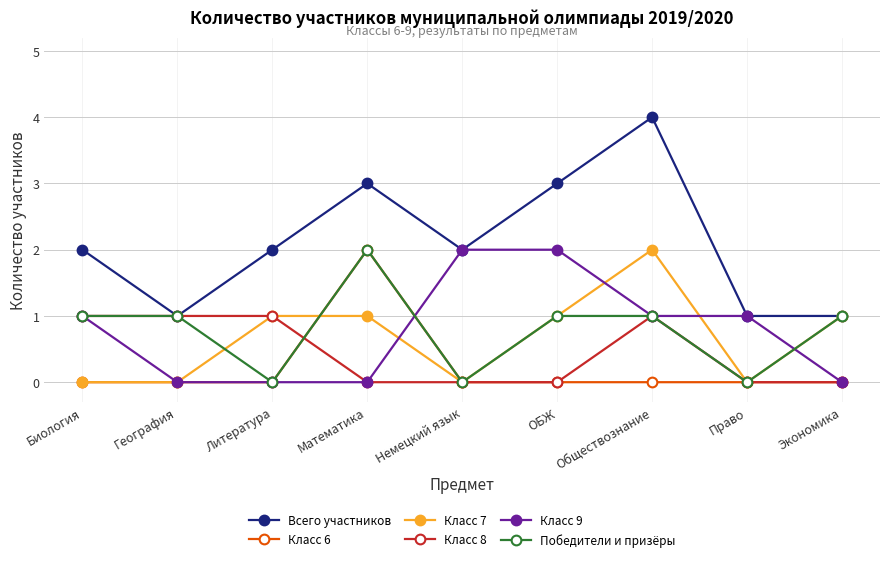

What are all the series names shown in the legend?

Всего участников, Класс 6, Класс 7, Класс 8, Класс 9, Победители и призёры